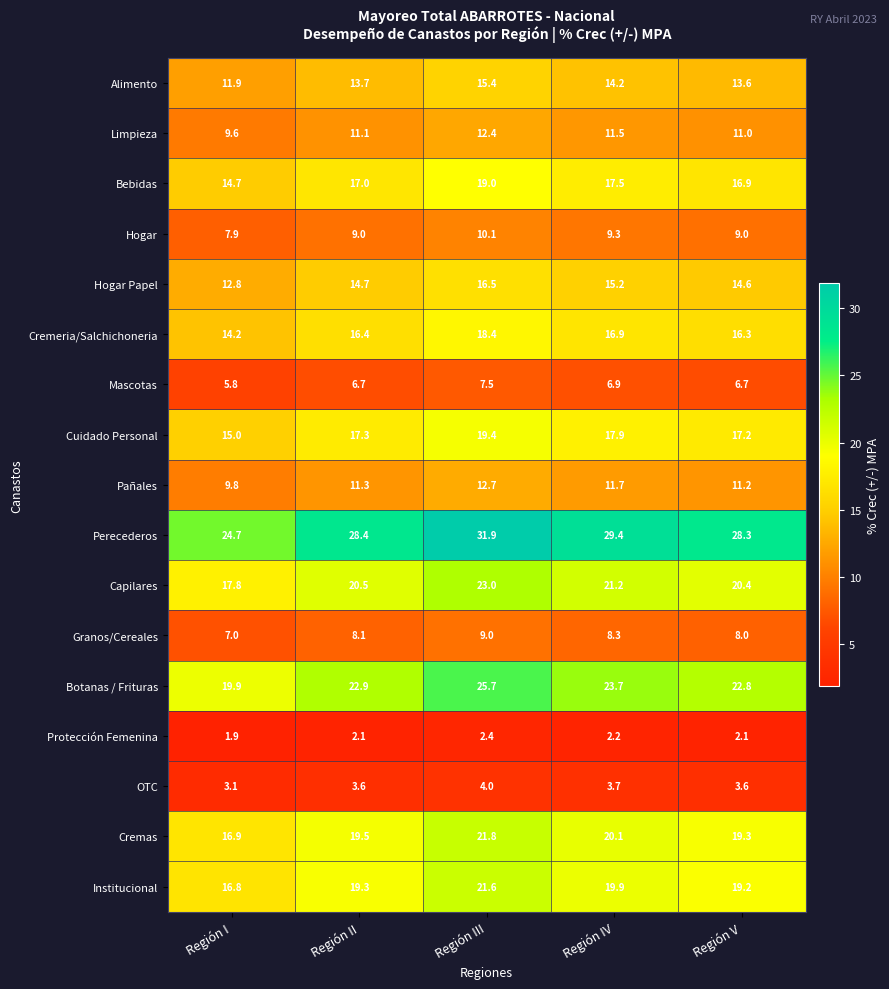

Between Región III and Región IV, which series saw the biggest shift?

Perecederos